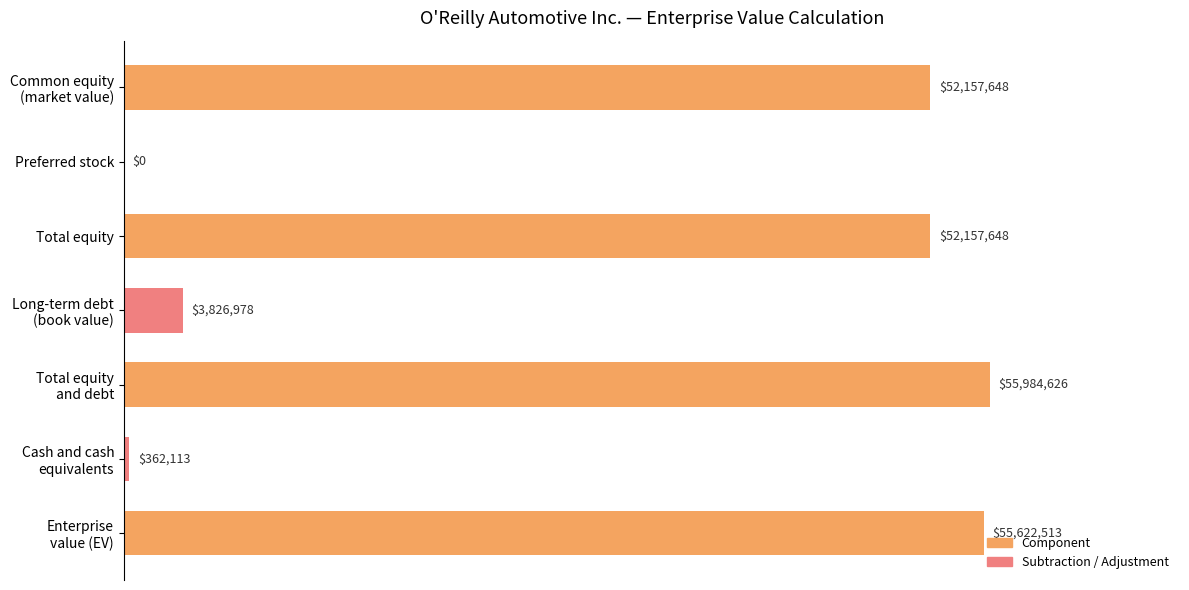

What is the average value?

31444504